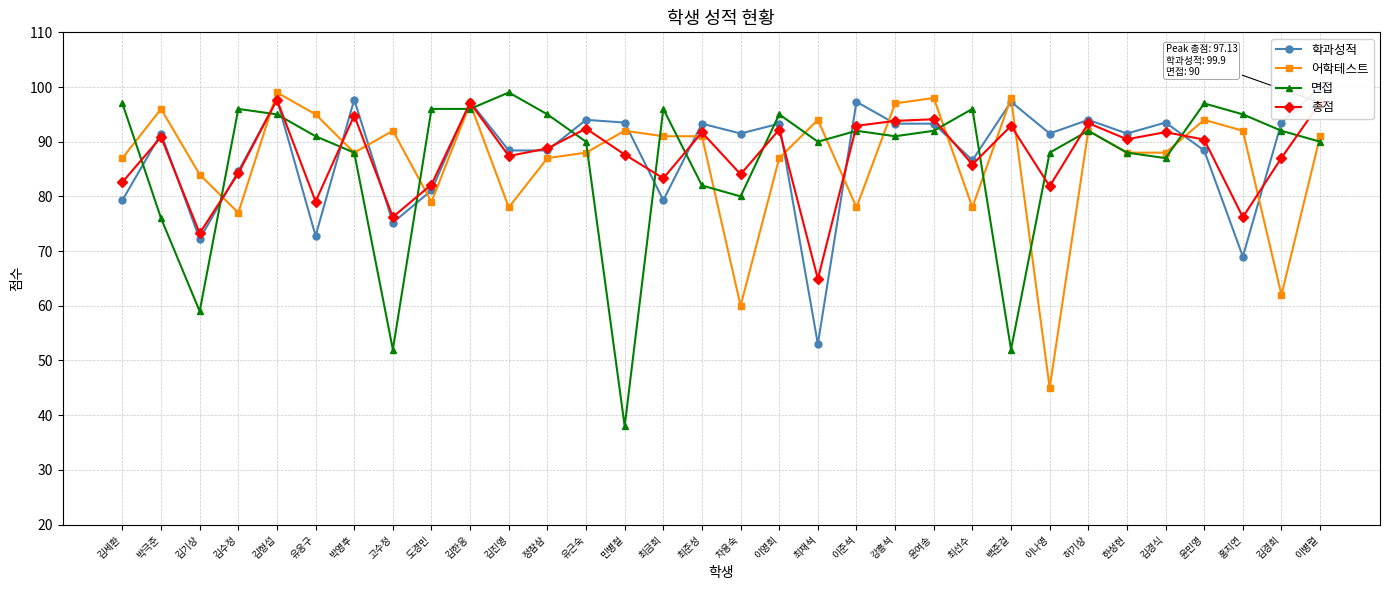

Between which two adjacent categories do 학과성적 and 어학테스트 first intersect?

김기상 and 김수정